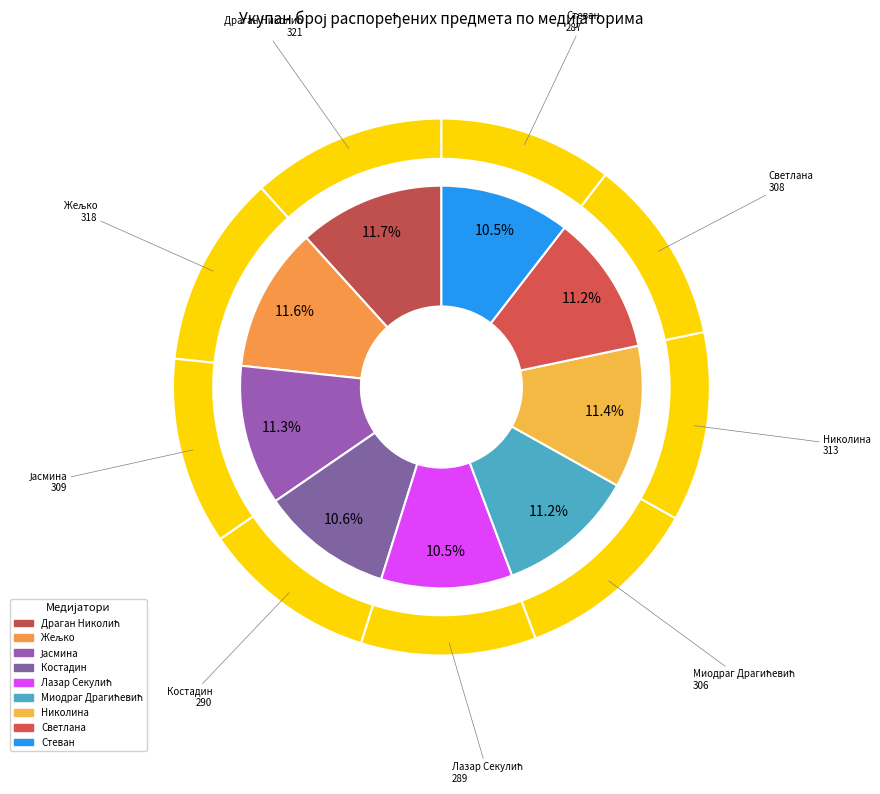

Rank the categories by value from highest to lowest.

Драган Николић, Жељко (Војислав) Кесић, Николина (Милорад) Шендер, Јасмина (Симо) Трбовић Станковић, Светлана (Ружица) Гарчев Петерка, Миодраг Драгићевић, Костадин (Јованка) Радовић, Лазар Секулић, Стеван (Никола) Петровић